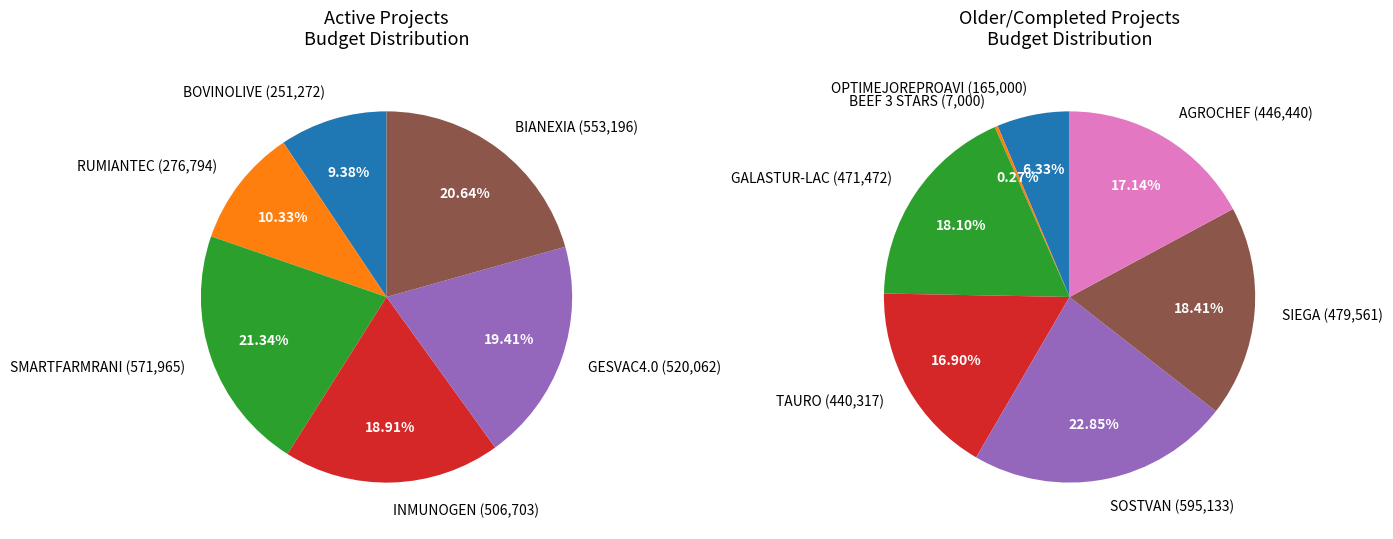

Does BOVINOLIVE represent more than half of the total?

No